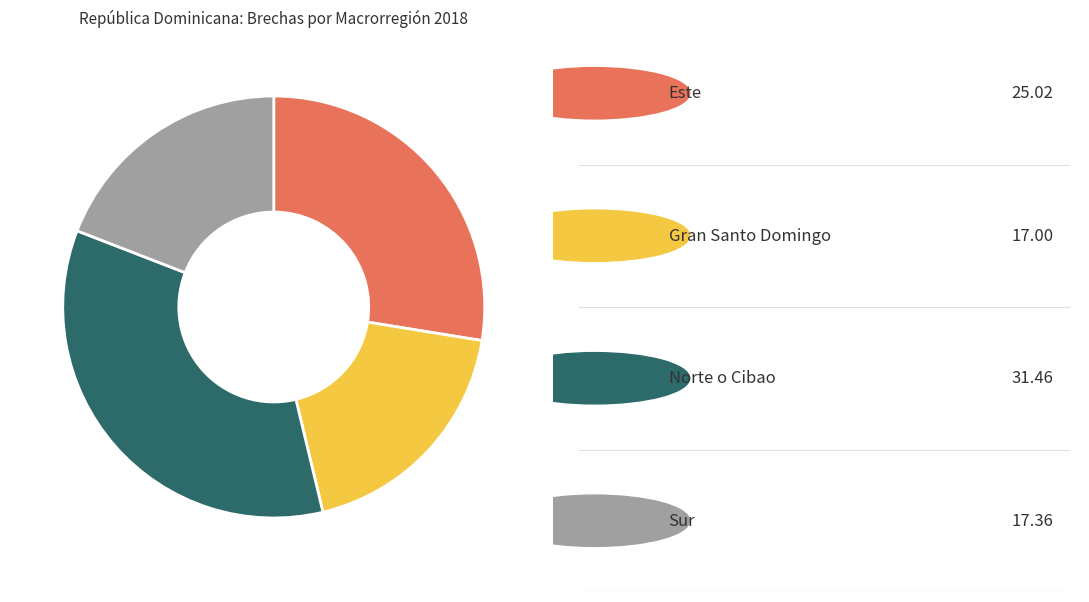

Is there a majority slice in this chart?

No